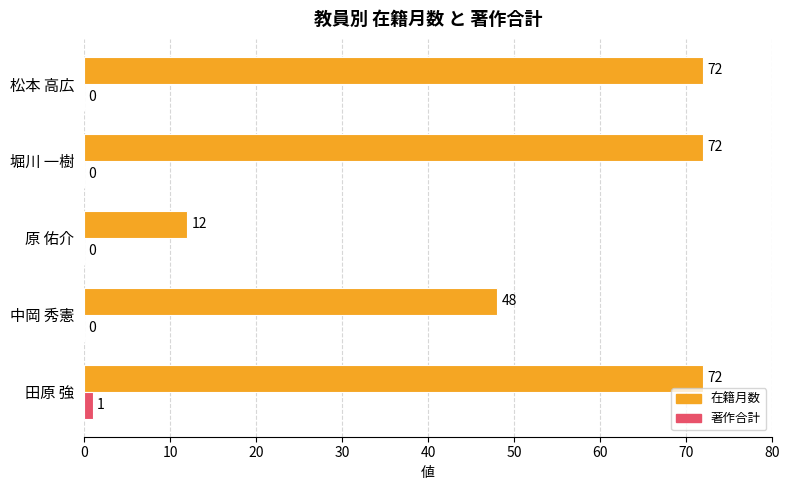

How many 在籍月数 values are between 48 and 72?

4